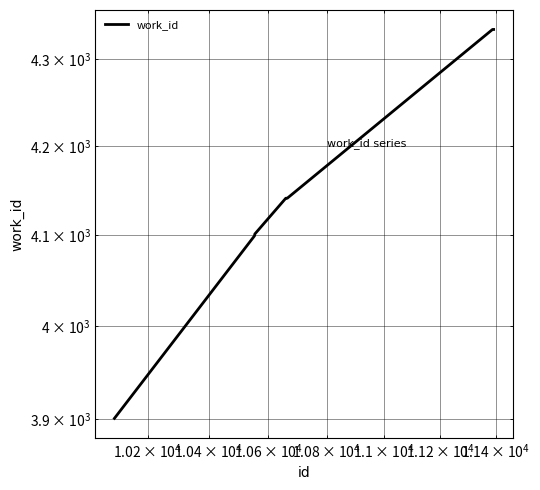

What is the sum of all values?

37723